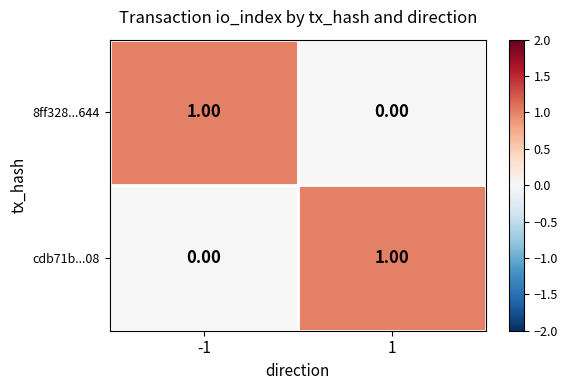

List the labels in order of 8ff328...644 value, smallest first.

1, -1